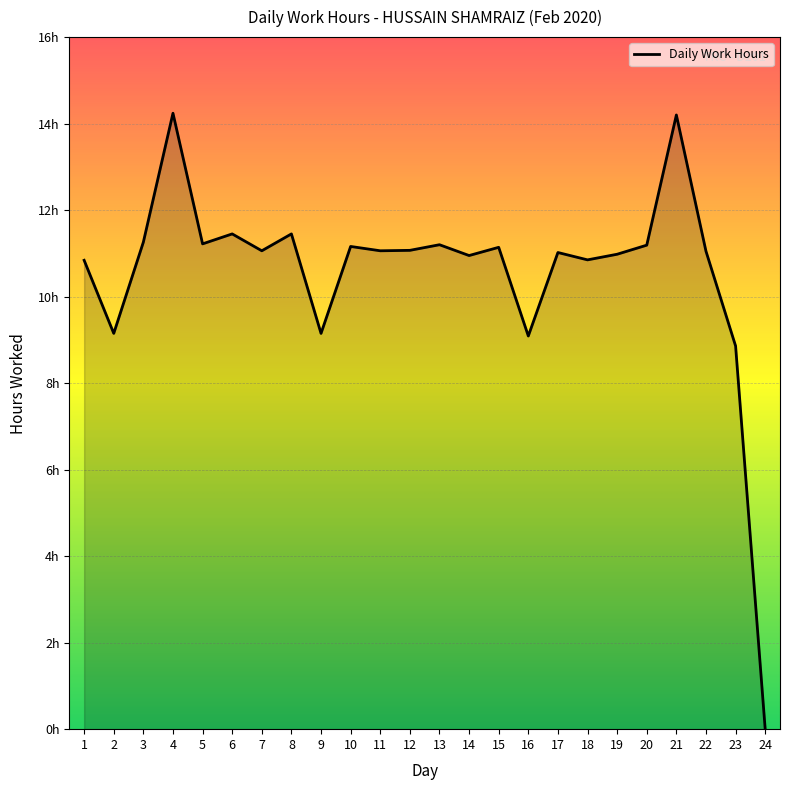

Is this an area chart (filled region under the line)?

Yes